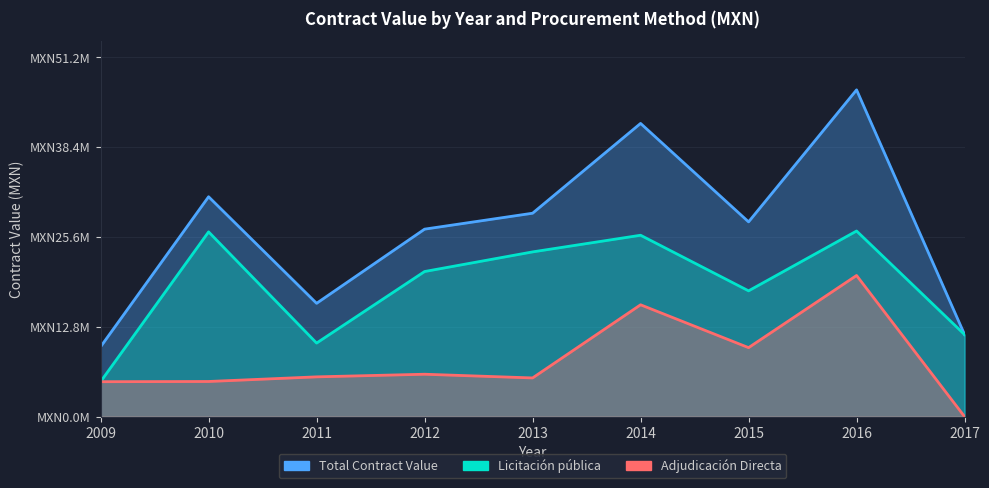

Which series changed the most between 2012 and 2017?

Total Contract Value